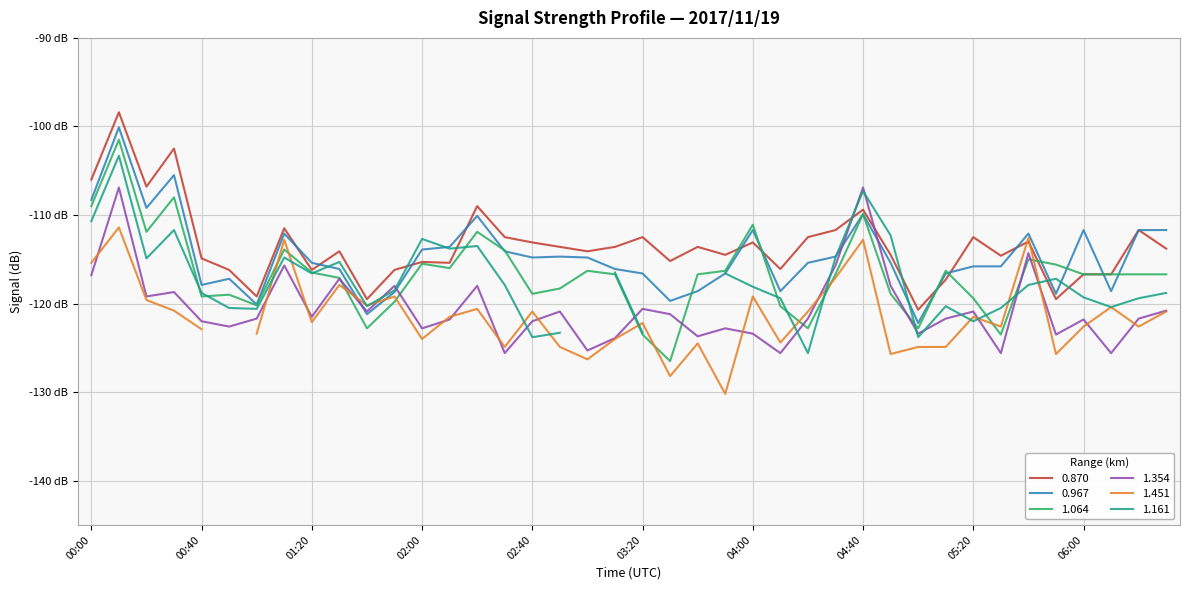

At which category does 0.870 reach its first local valley?

00:20